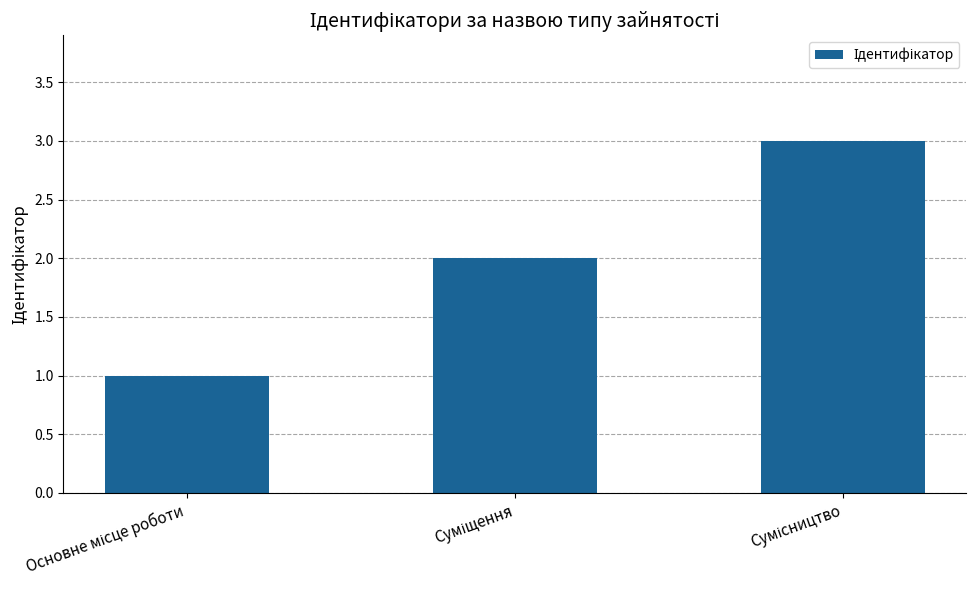

Reading left to right, what are all the values shown in this chart?

1	2	3